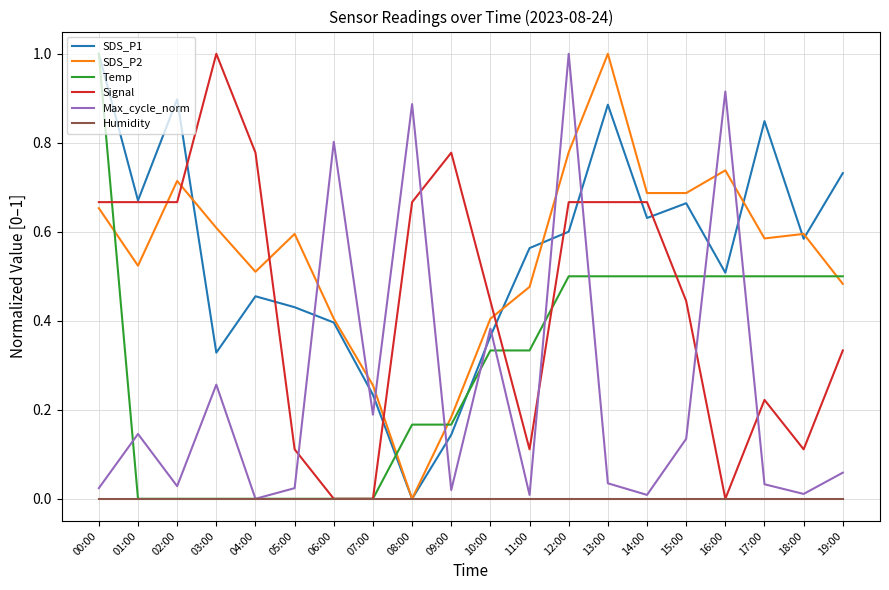

Between 00:00 and 07:00, which series saw the biggest shift?

Temp